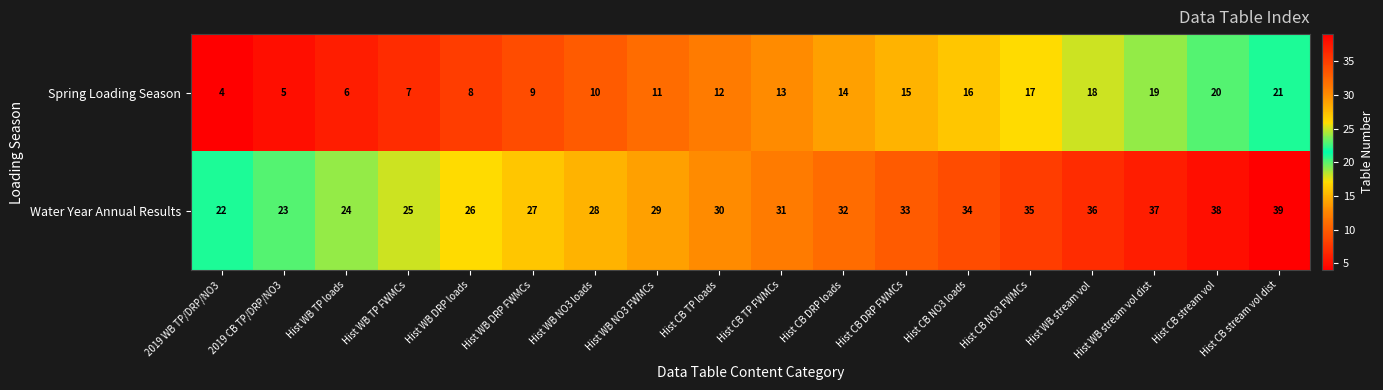

What is the spread (max minus min) of values at 2019 CB TP/DRP/NO3?

18